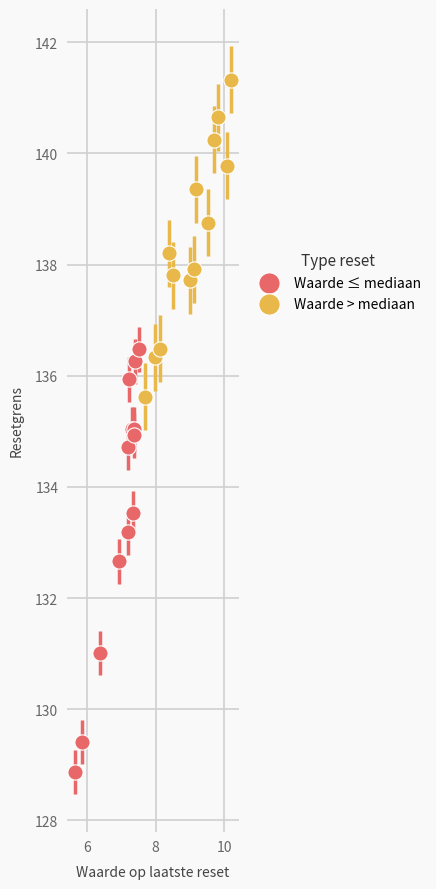

Which series reaches the minimum Y coordinate?

Waarde ≤ mediaan